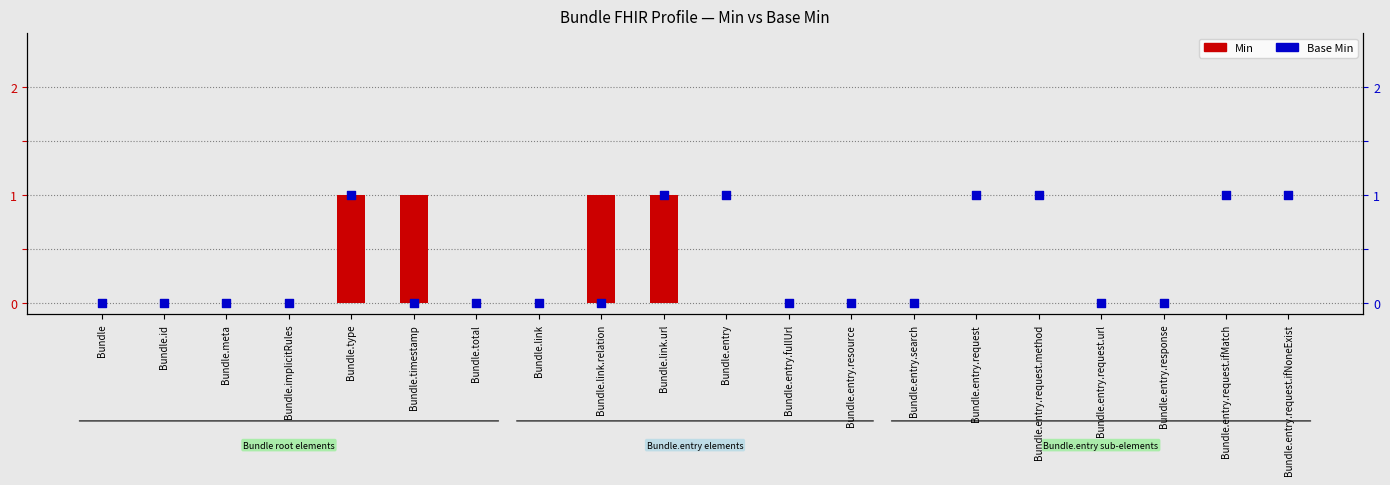

Which series has the widest spread of Y values?

Min